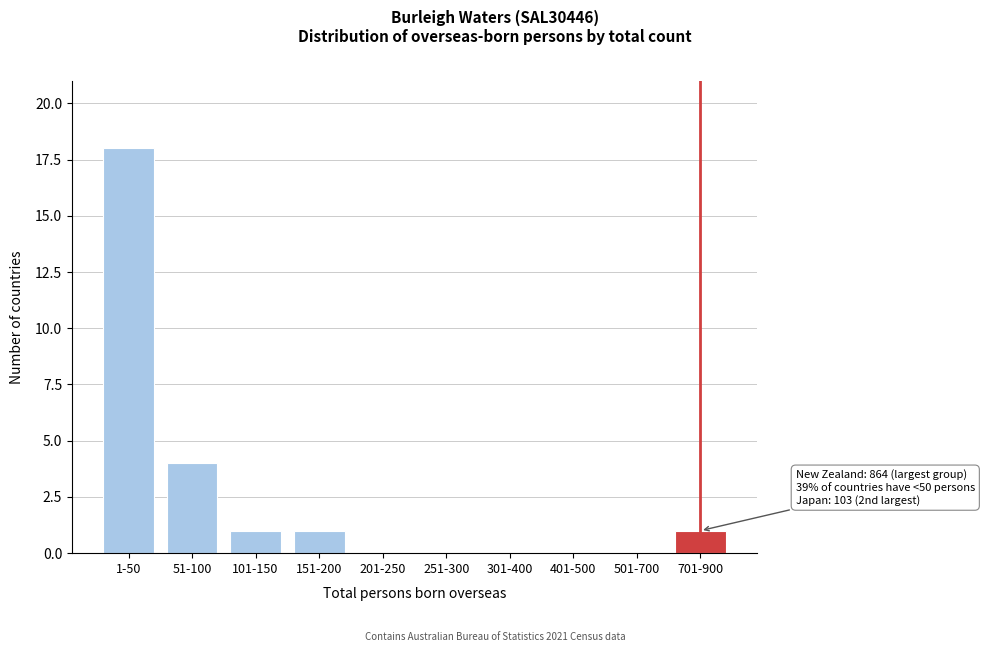

Reading left to right, transcribe all the data shown in this chart.

1-50=18	51-100=4	101-150=1	151-200=1	201-250=0	251-300=0	301-400=0	401-500=0	501-700=0	701-900=1